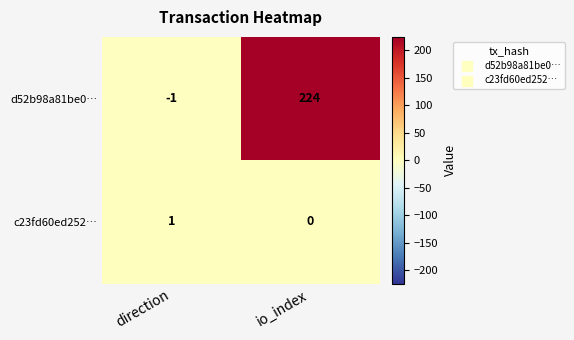

Between direction and io_index, which series saw the biggest shift?

d52b98a81be0…